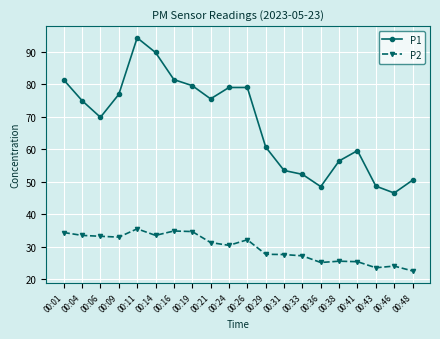

Is it true that P2 equals 27.6 at 00:31?

True